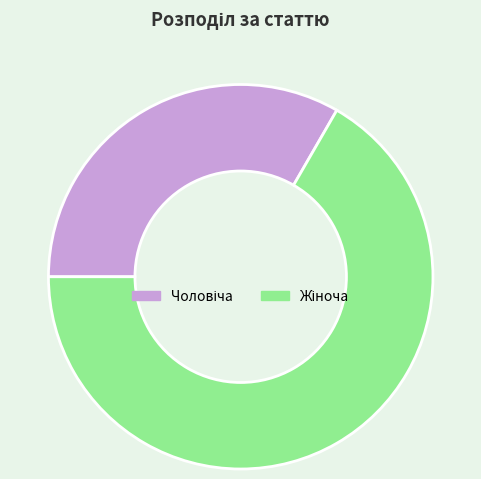

How many segments does this pie chart have?

2